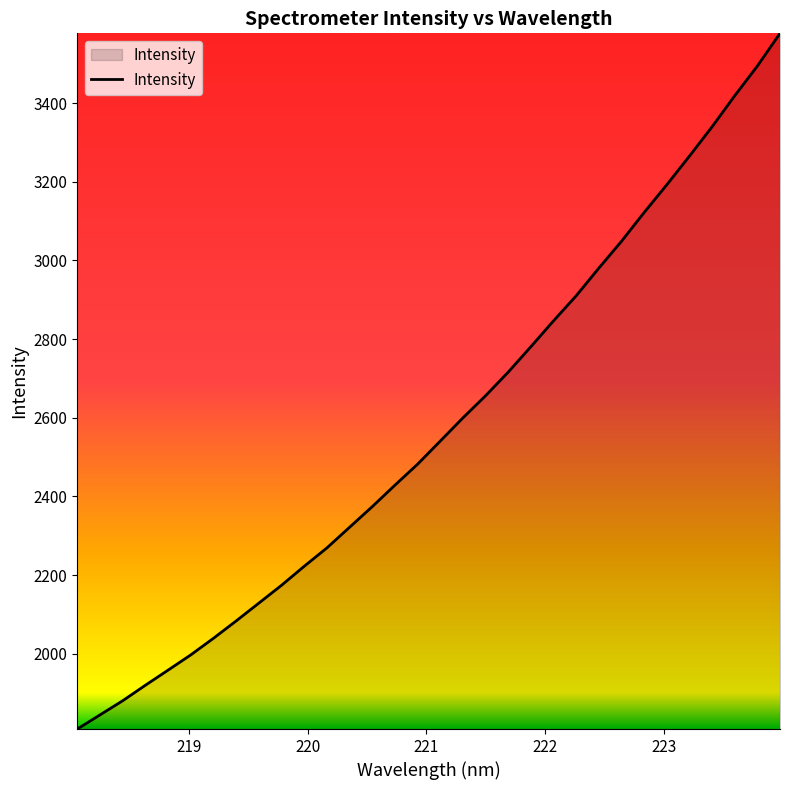

What is the greatest value displayed?

3577.5